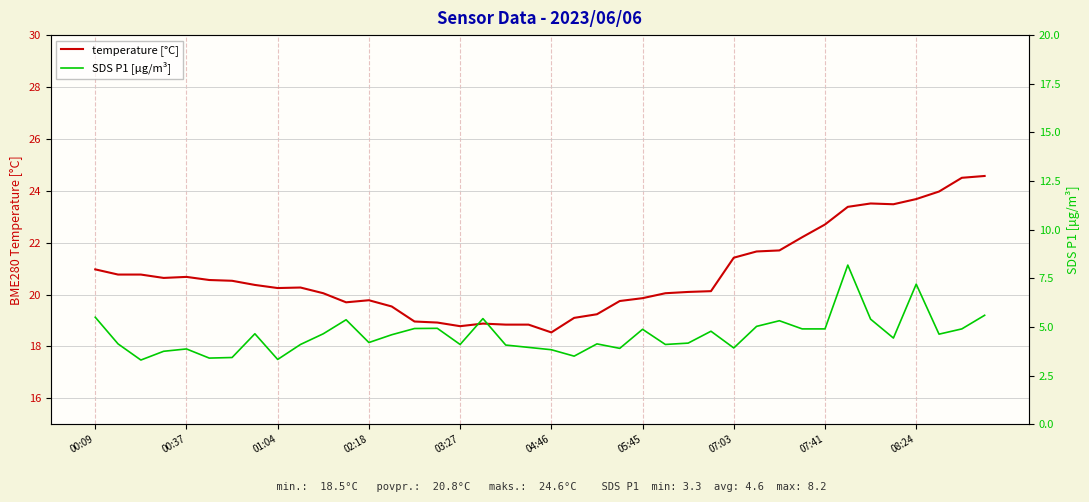

What is the lowest value of the temperature [°C] series?

18.5